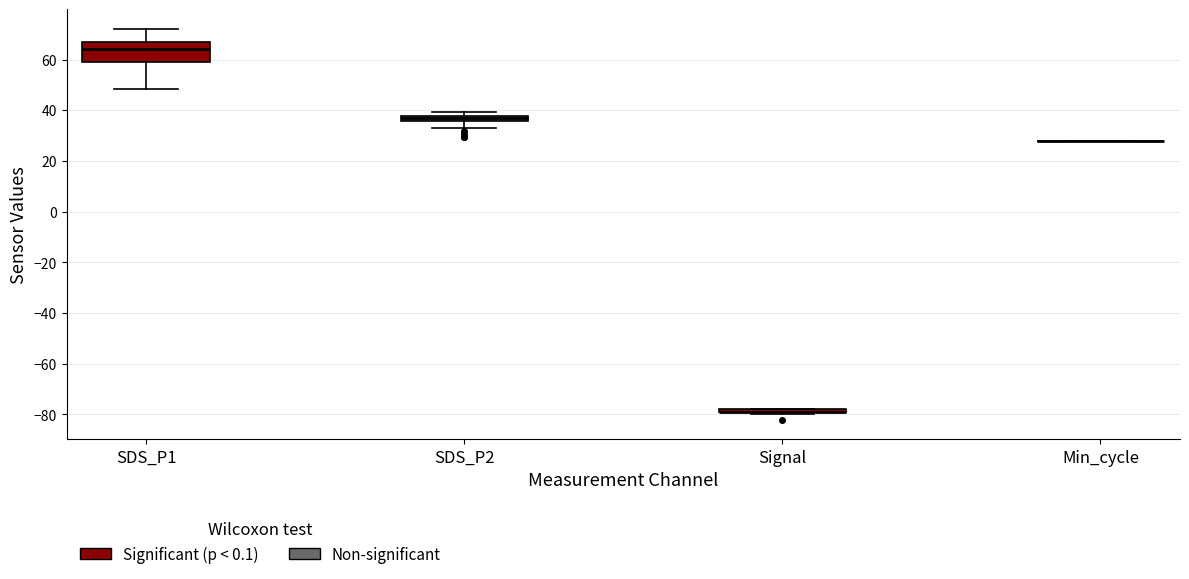

Where is the lower edge of the box for SDS_P1 on the y-axis? The values are not printed on the chart, so give them approximately, as read against the axis.

58